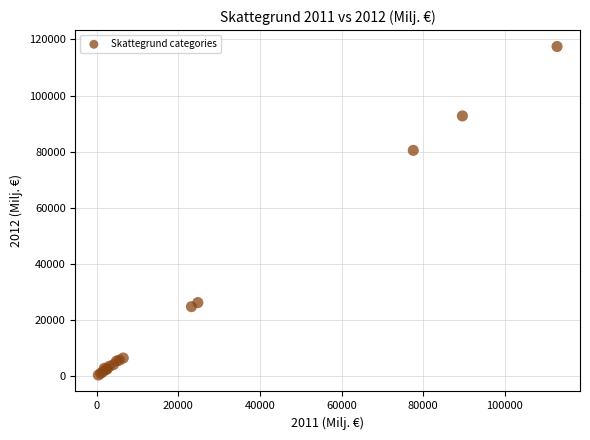

What Y value in the scatter plot is closest to 58928?

80458.7